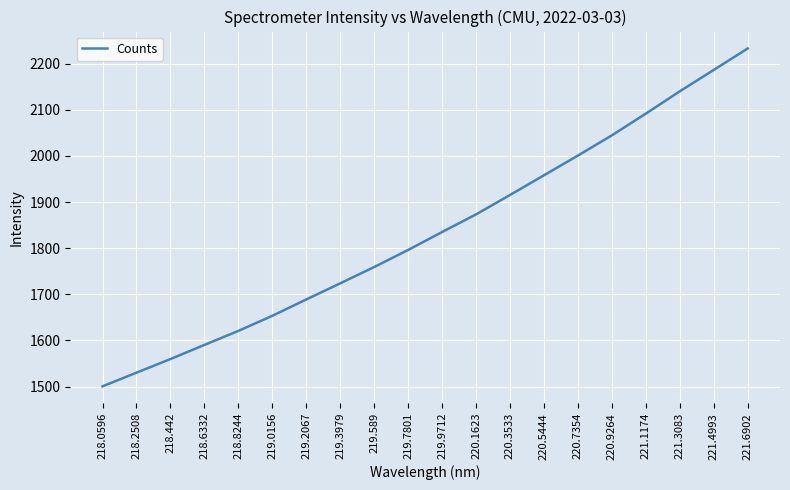

The chart shows a value of 1723.7 at 219.3979. True or false?

True